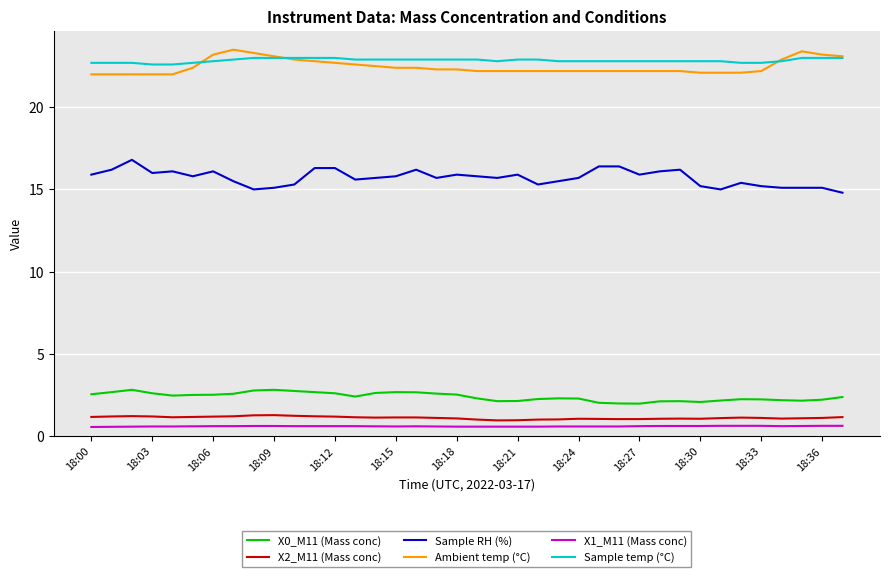

Is this an area chart (filled region under the line)?

No